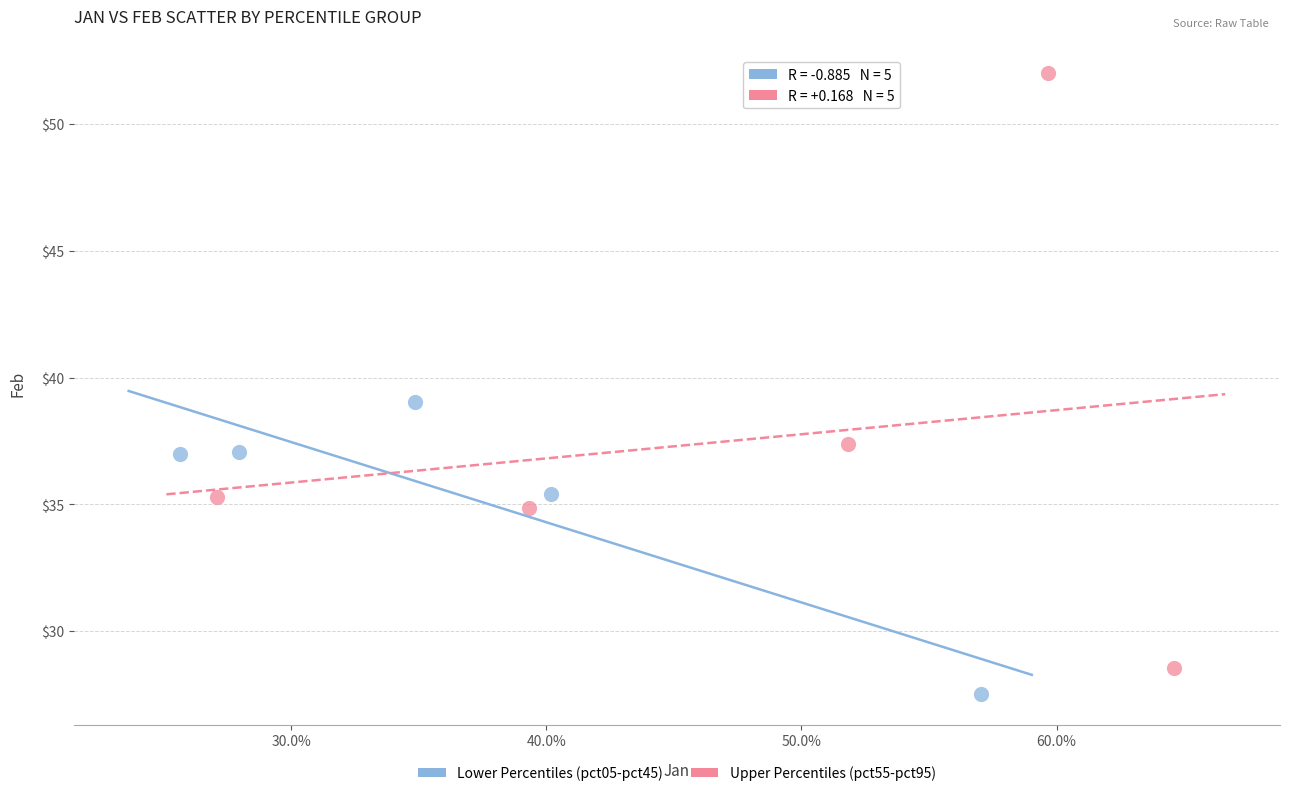

Which series contains the lowest Y value?

Lower Percentiles (pct05-pct45)